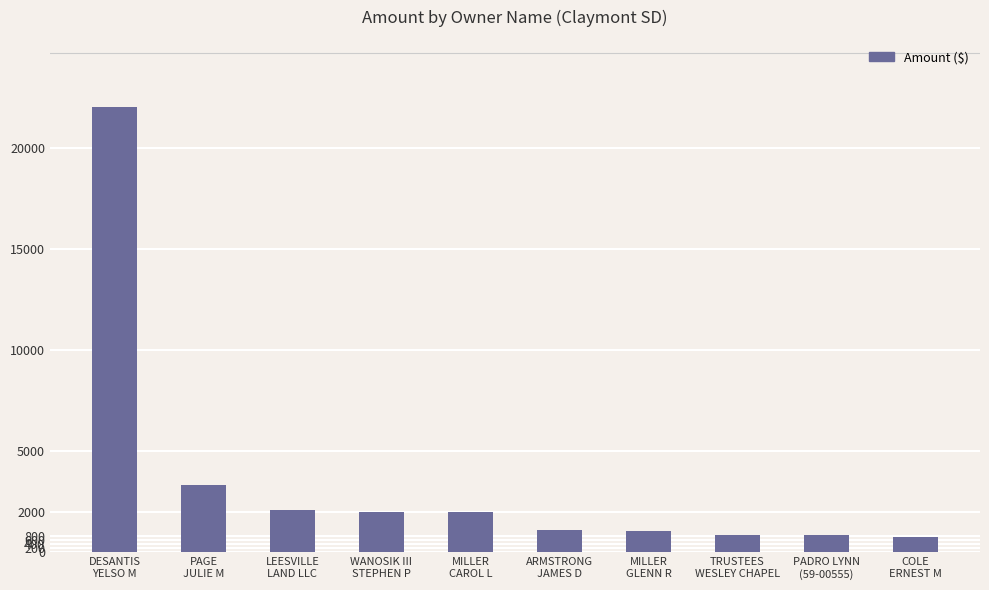

What is the average value?

3614.7